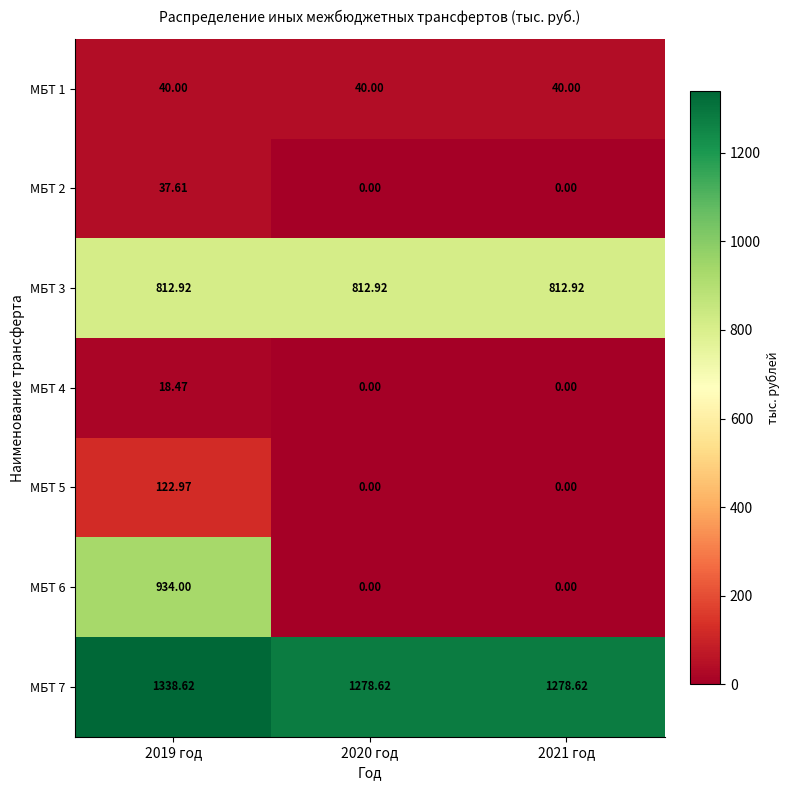

Which series has the largest total across all categories?

МБТ 7